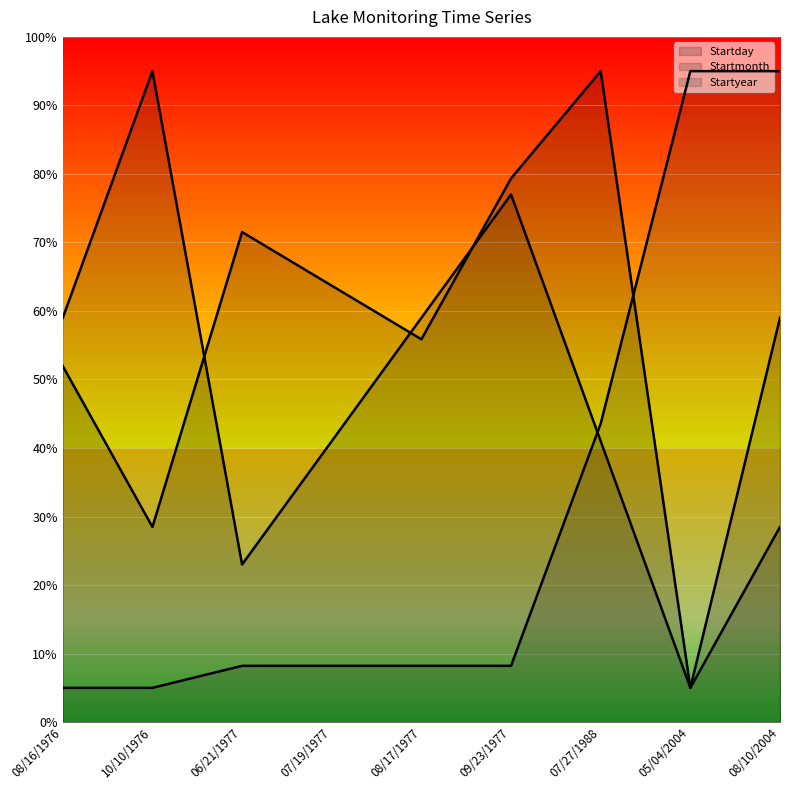

What is the label of the 1st point from the left?

08/16/1976